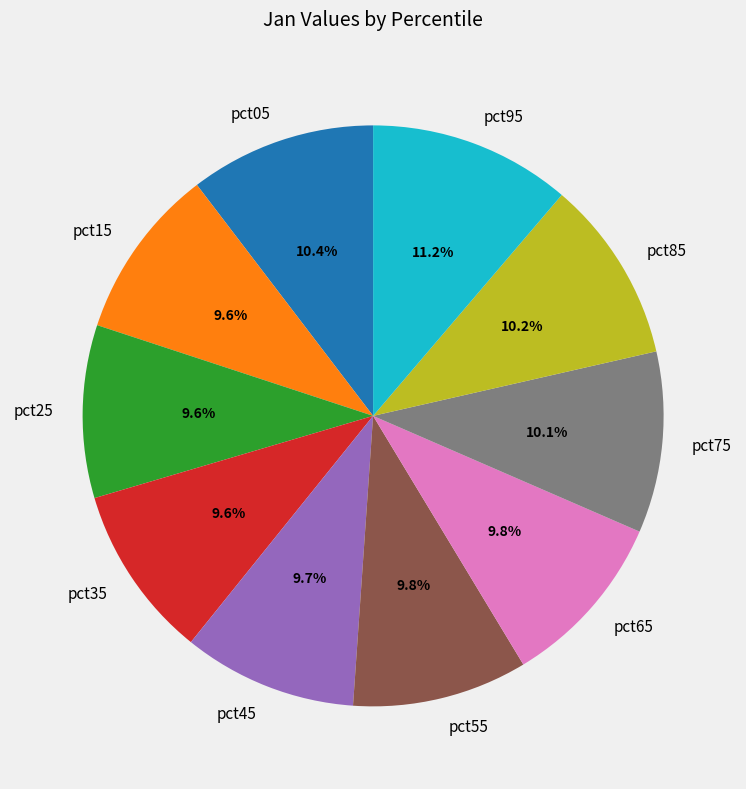

Is pct15 the majority of the pie?

No